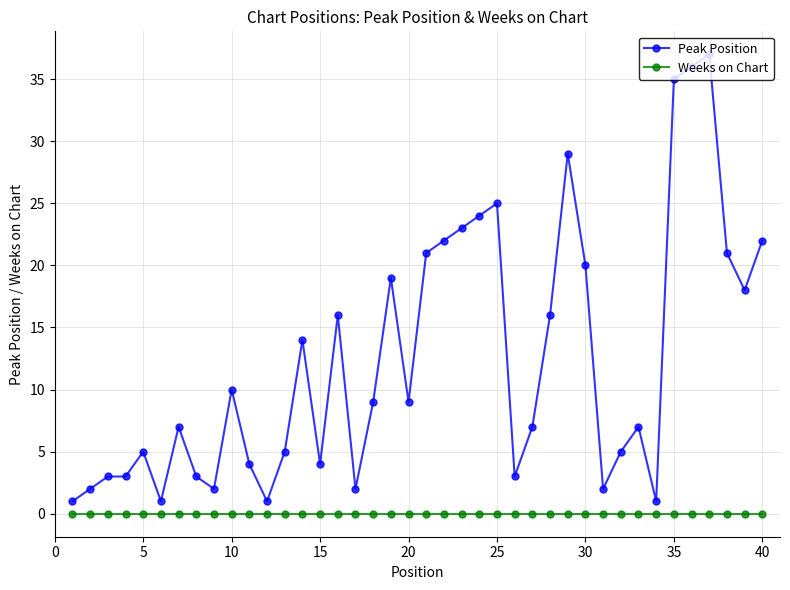

List the series in order of their overall mean, highest first.

Peak Position, Weeks on Chart